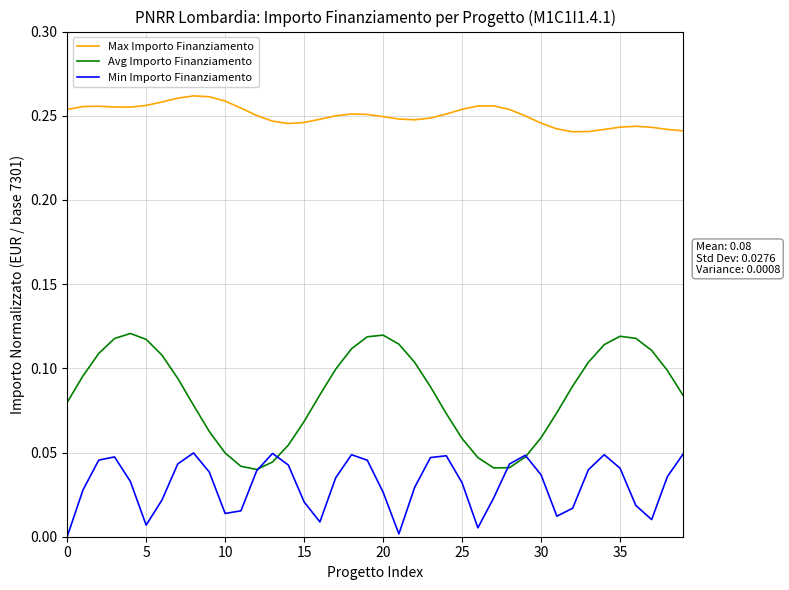

True or false: Max Importo Finanziamento and Min Importo Finanziamento intersect in this chart.

False